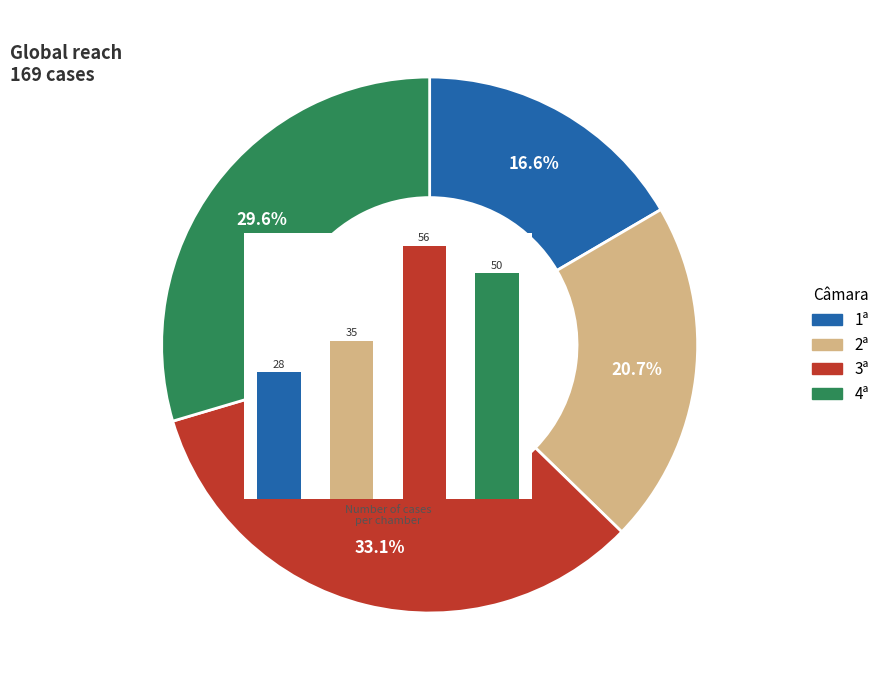

True or false: 2ª accounts for 8% of the total.

False